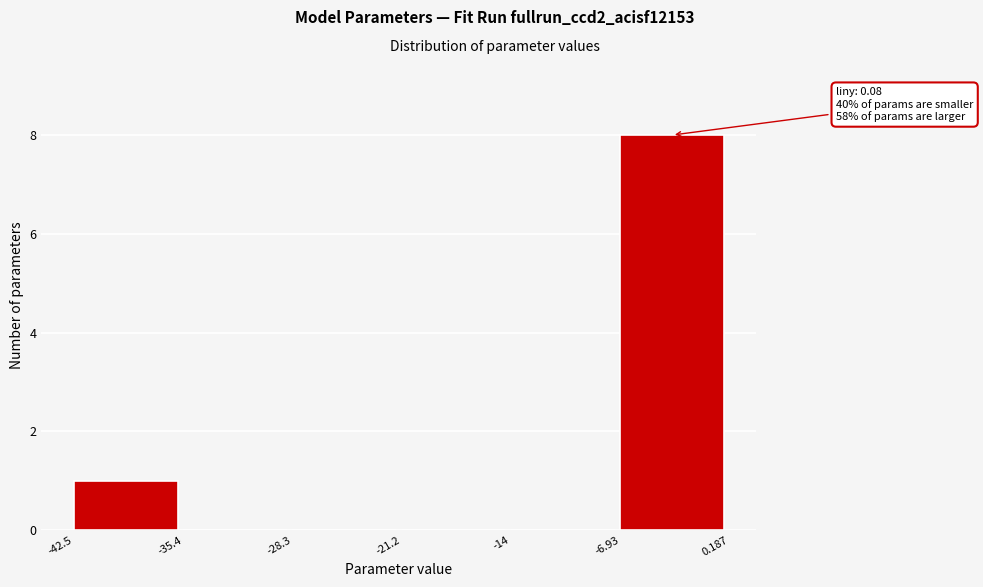

Which range on the x-axis has the tallest bar?

-6.93 to 0.187